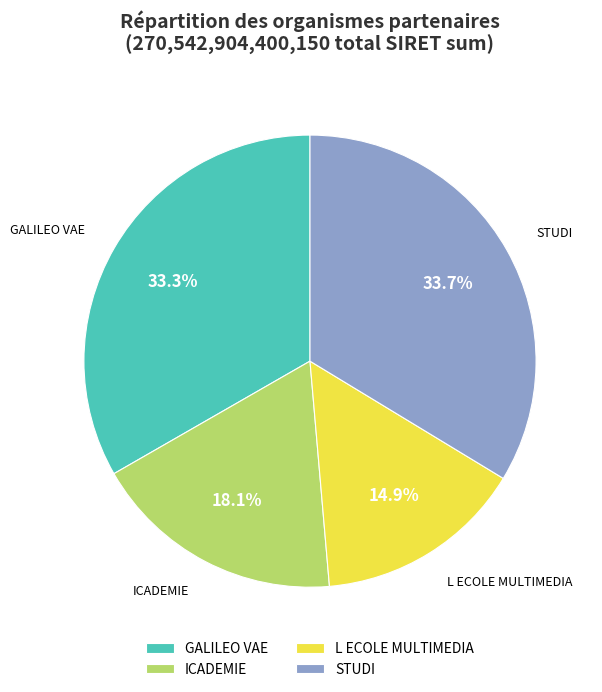

Count the number of slices in the pie.

4